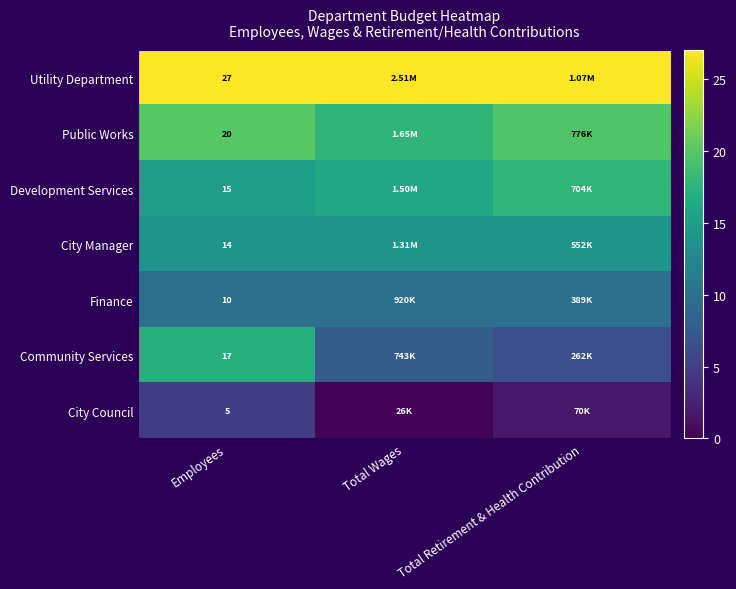

Which series has the largest total across all categories?

Utility Department